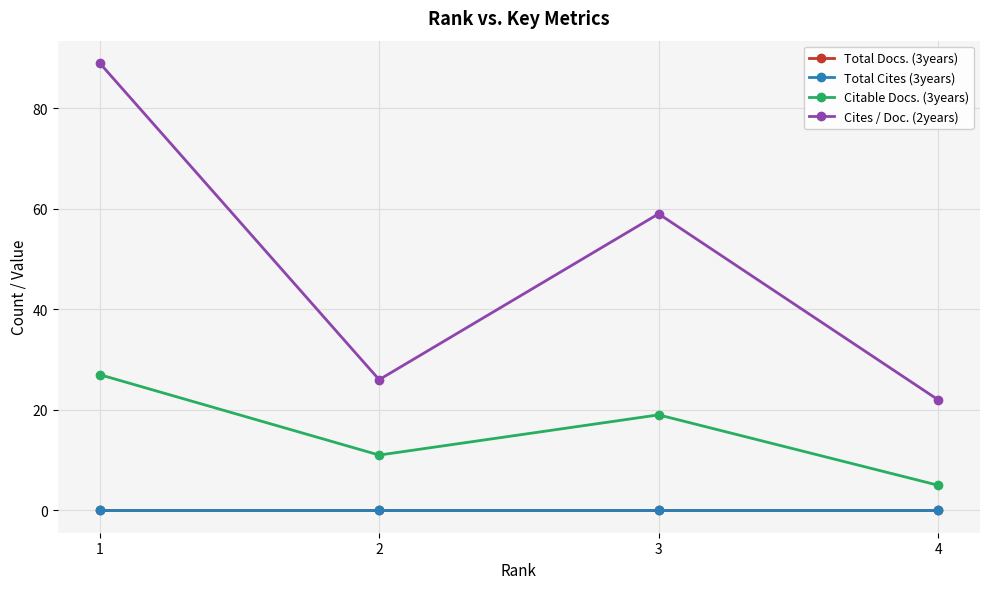

Does the chart have visible grid lines?

Yes